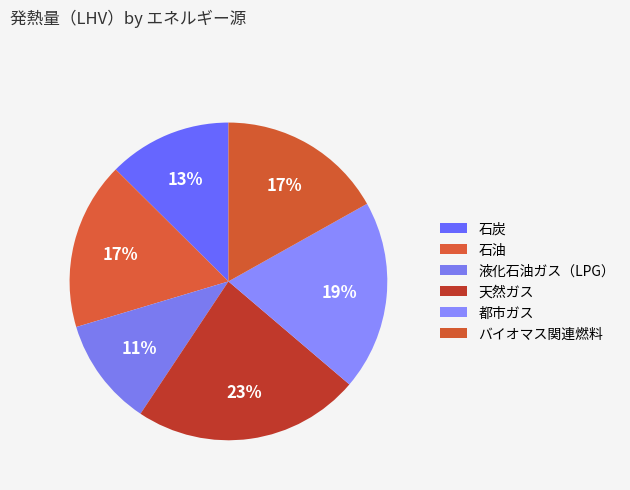

Combined, do バイオマス関連燃料 and 液化石油ガス（LPG） account for over 50%?

No